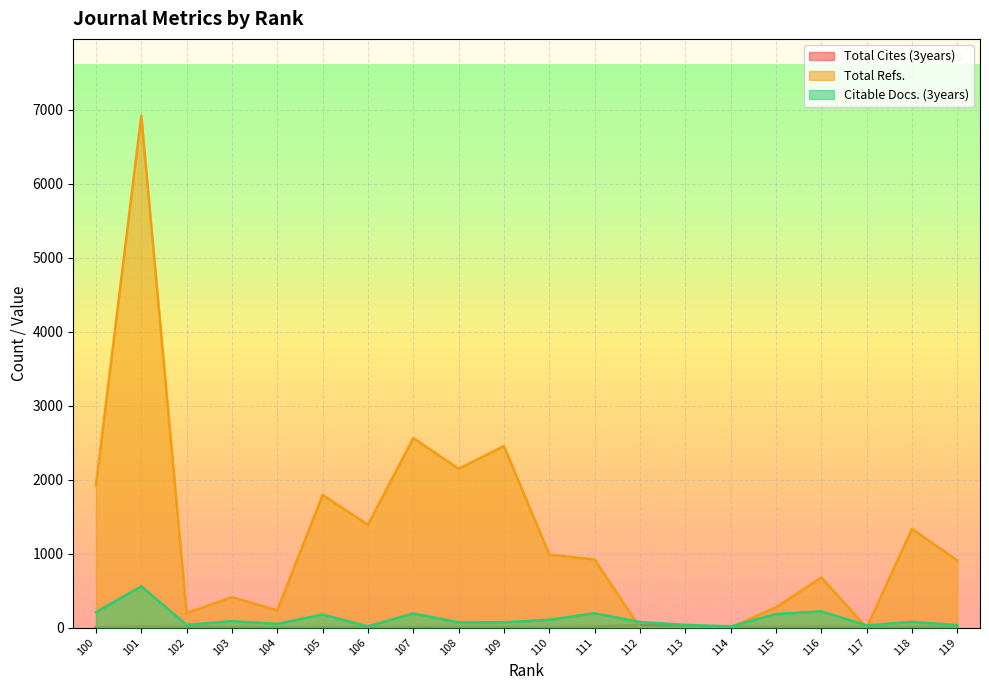

What is the difference between the maximum and second lowest values in the Total Cites (3years) series?

31